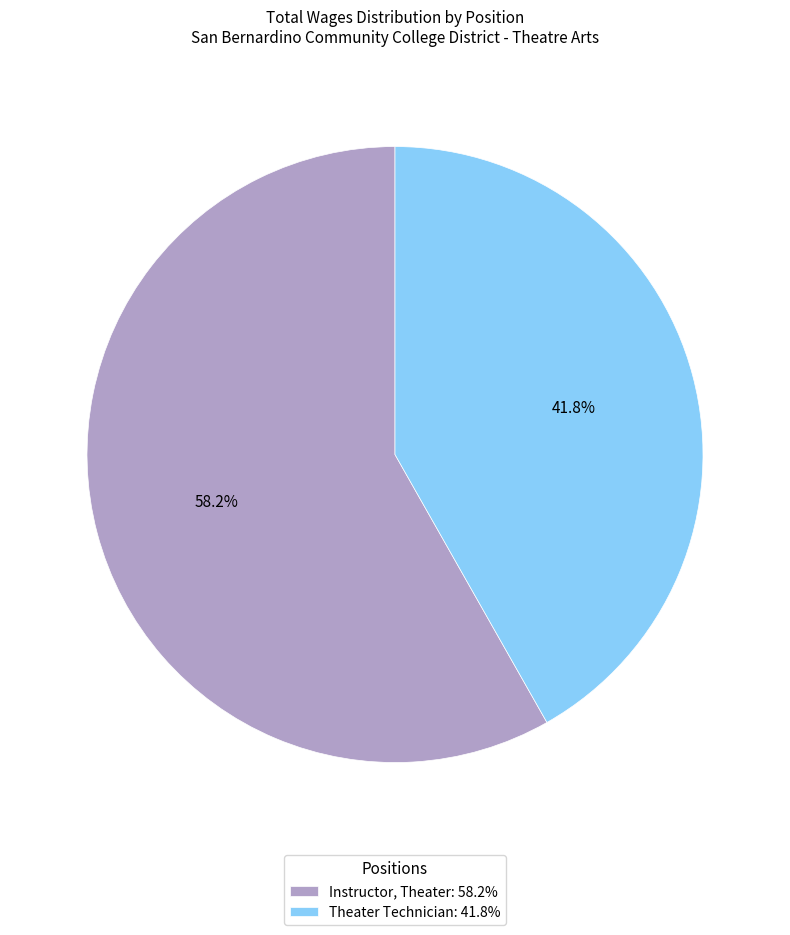

What is the ratio of the value at Theater Technician to the value at Instructor, Theater?

0.7